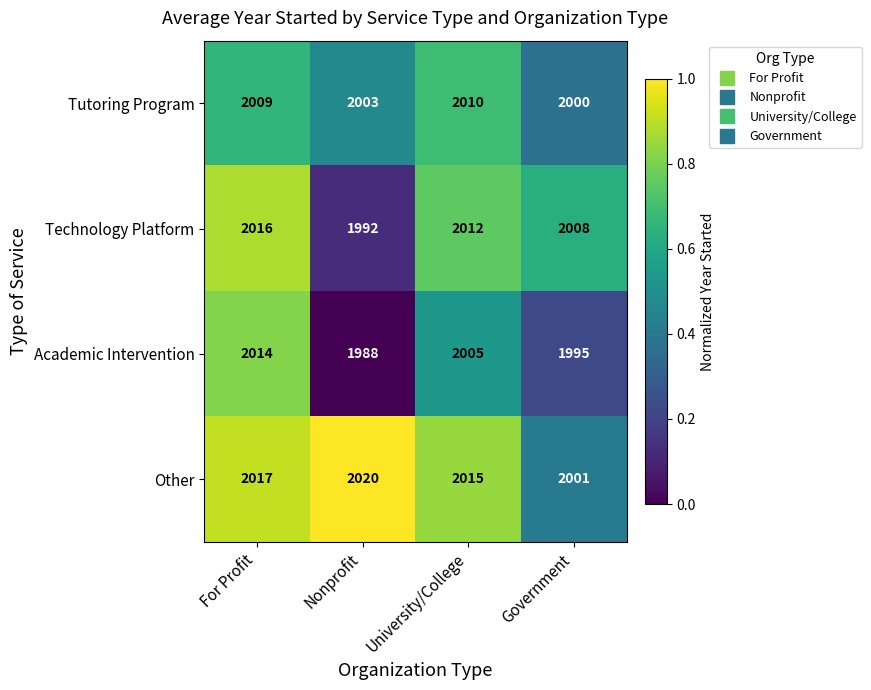

Reading right to left, transcribe all the data shown in this chart.

Tutoring Program: 2000	2010	2003	2009
Technology Platform: 2008	2012	1992	2016
Academic Intervention: 1995	2005	1988	2014
Other: 2001	2015	2020	2017